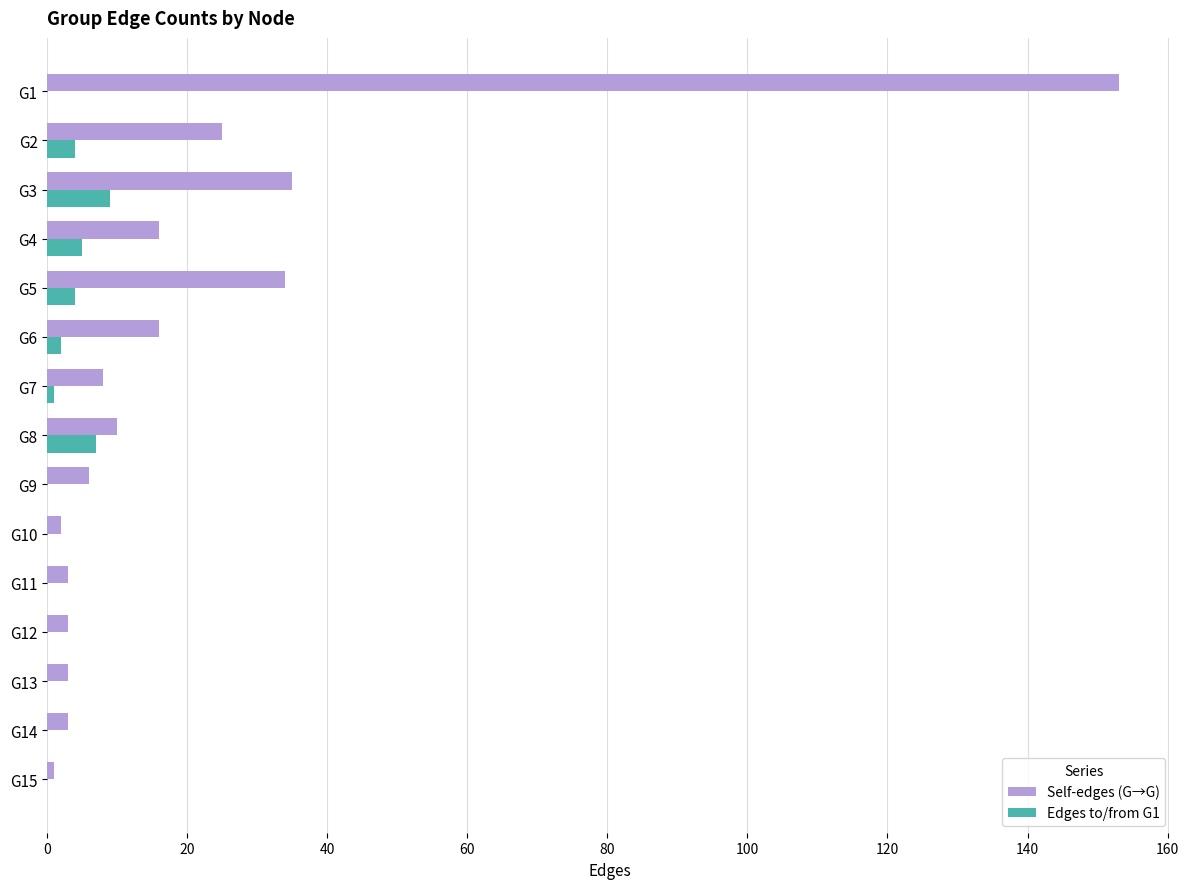

The value of Self-edges (G→G) at G1 is 153. True or false?

True